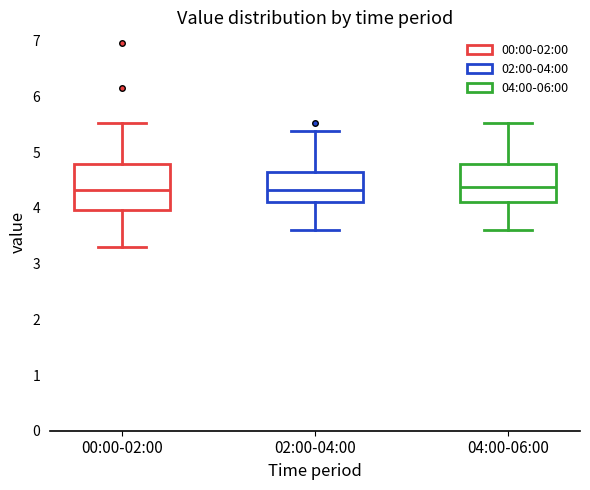

Reading left to right, read every box against the y-axis: the position of its median line, the range the box covers, and the ends of its whiskers. The values are not printed on the chart, so give them approximately, as read against the axis.

00:00-02:00: median 4.3, box 4.0 to 4.8, whiskers 3.3 to 5.5
02:00-04:00: median 4.3, box 4.1 to 4.6, whiskers 3.6 to 5.4
04:00-06:00: median 4.4, box 4.1 to 4.8, whiskers 3.6 to 5.5